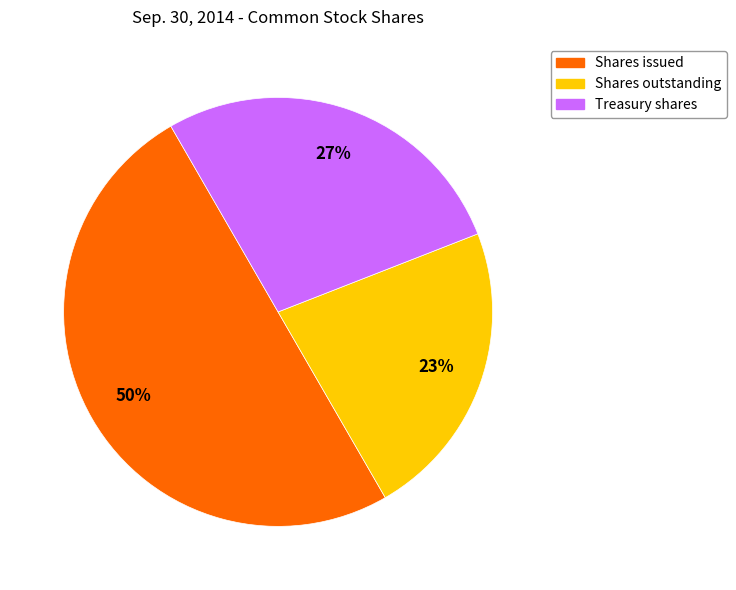

How many segments does this pie chart have?

3